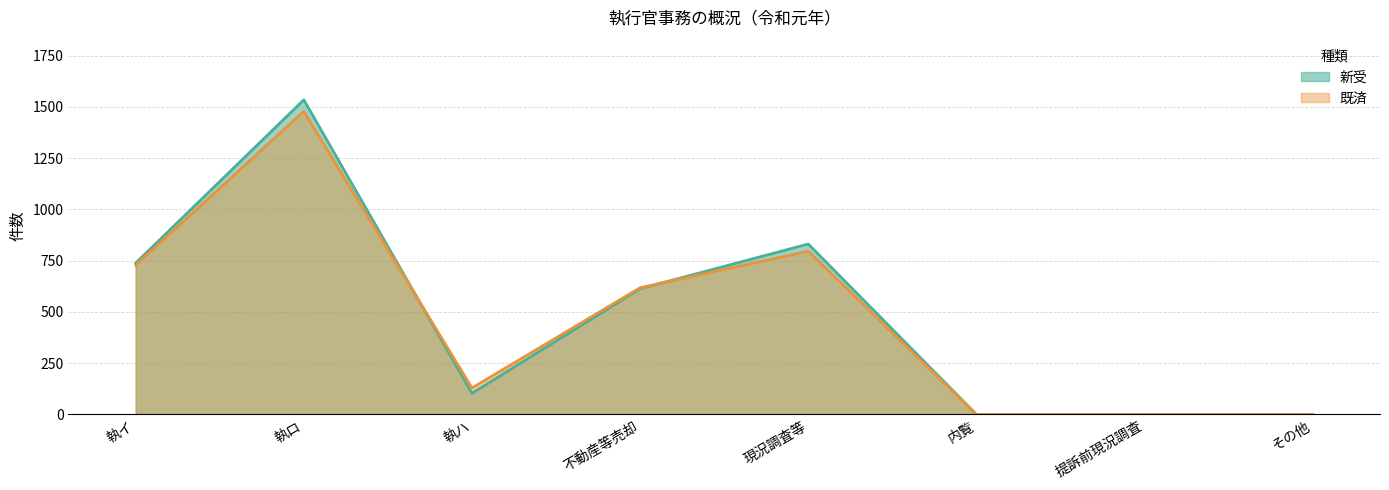

Between which two adjacent categories do 新受 and 既済 first intersect?

執ロ and 執ハ